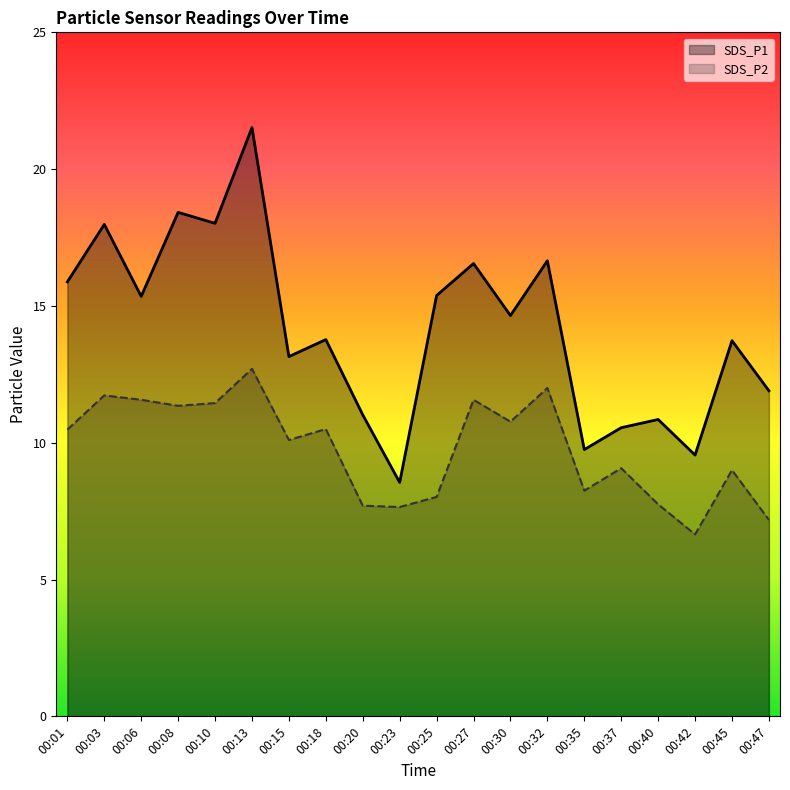

At which category does SDS_P1 reach its first local valley?

00:06